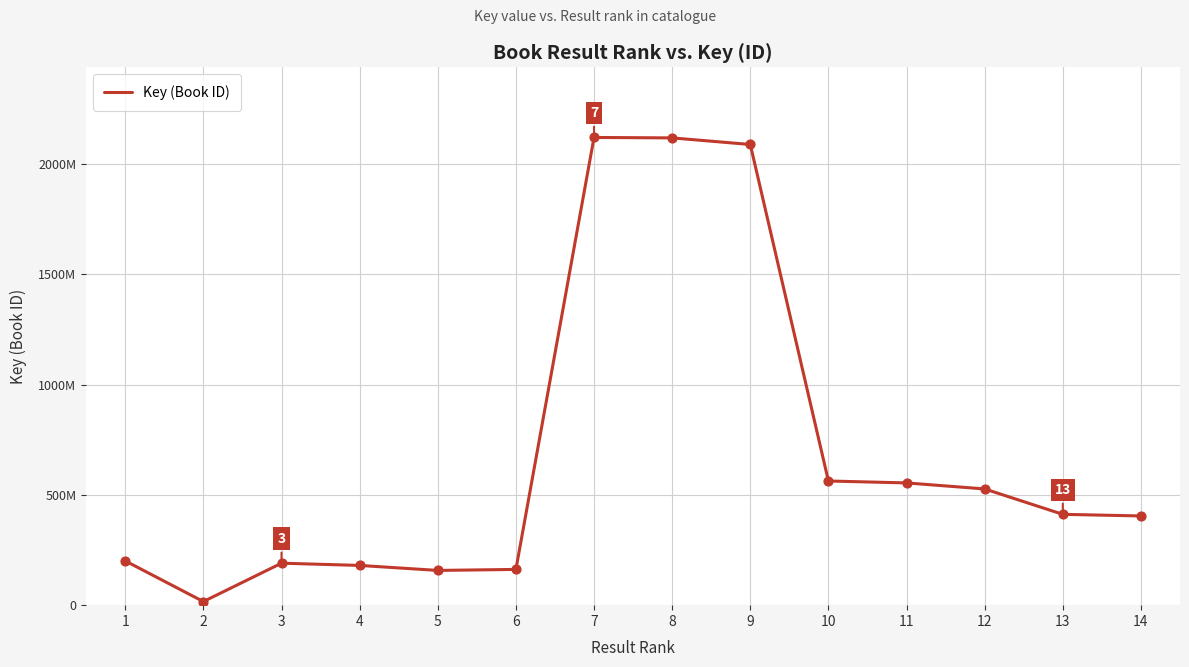

What is the change in value from 7 to 10?

-1557251488